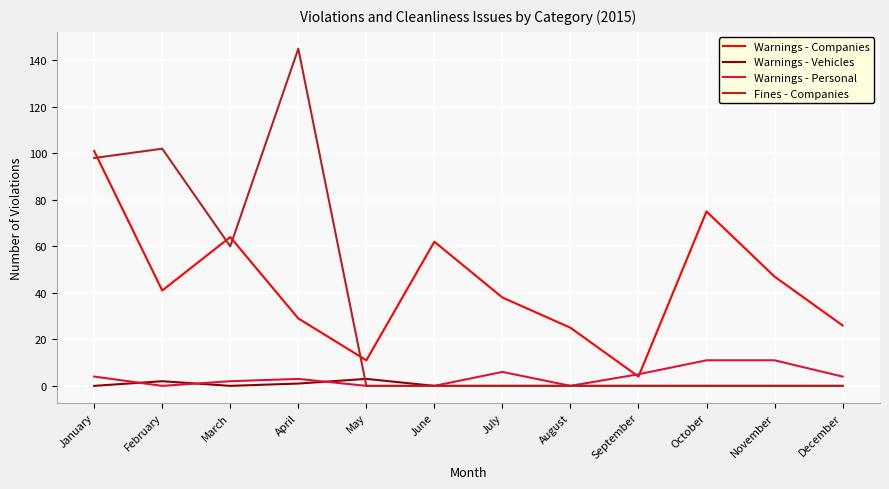

List the series in order of their peak value, highest first.

Fines - Companies, Warnings - Companies, Warnings - Personal, Warnings - Vehicles